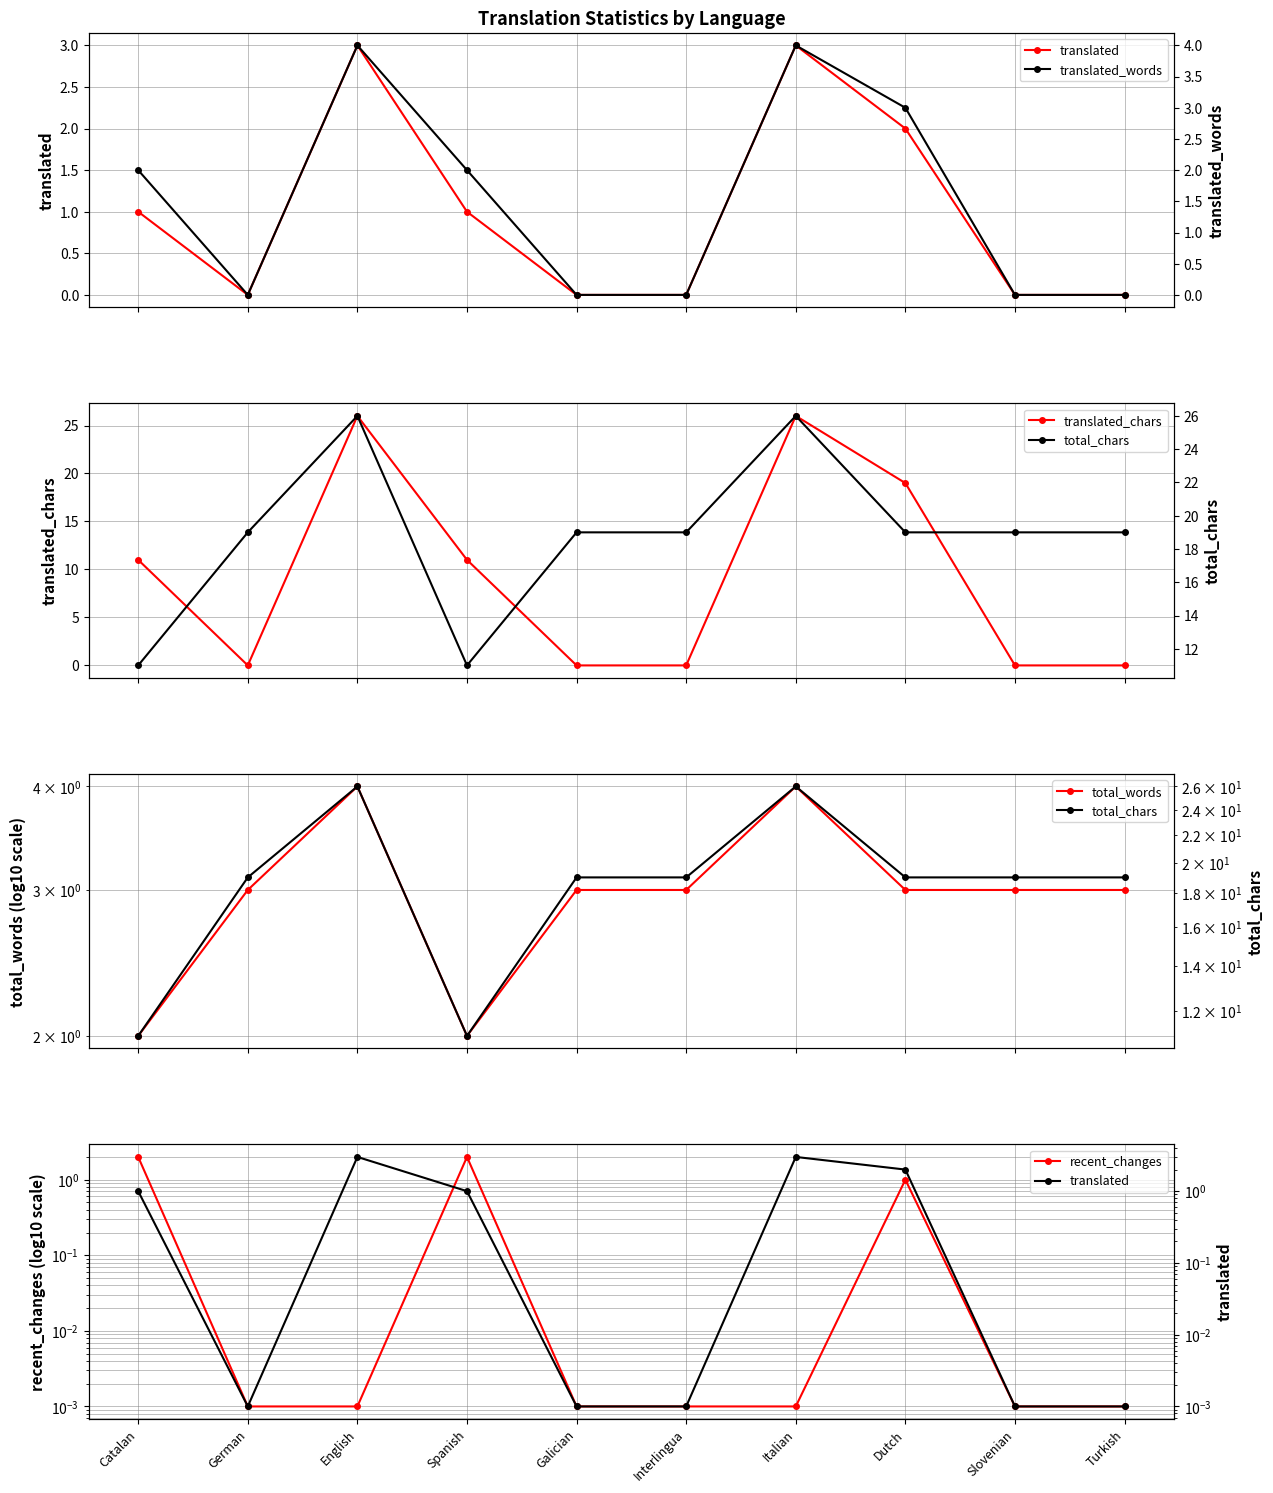

Which series has the widest spread of values?

translated_chars